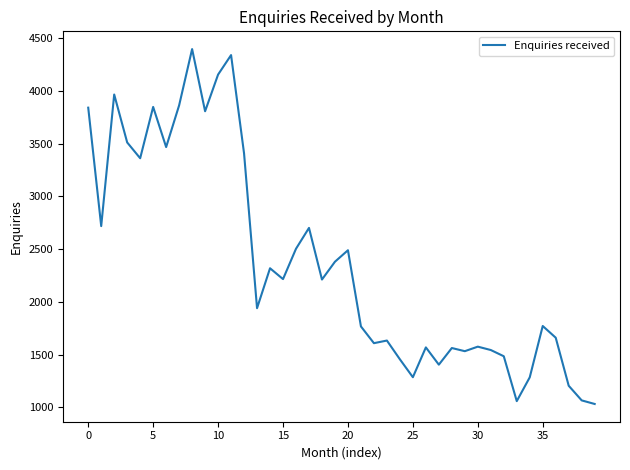

How many lines are shown in the chart?

1